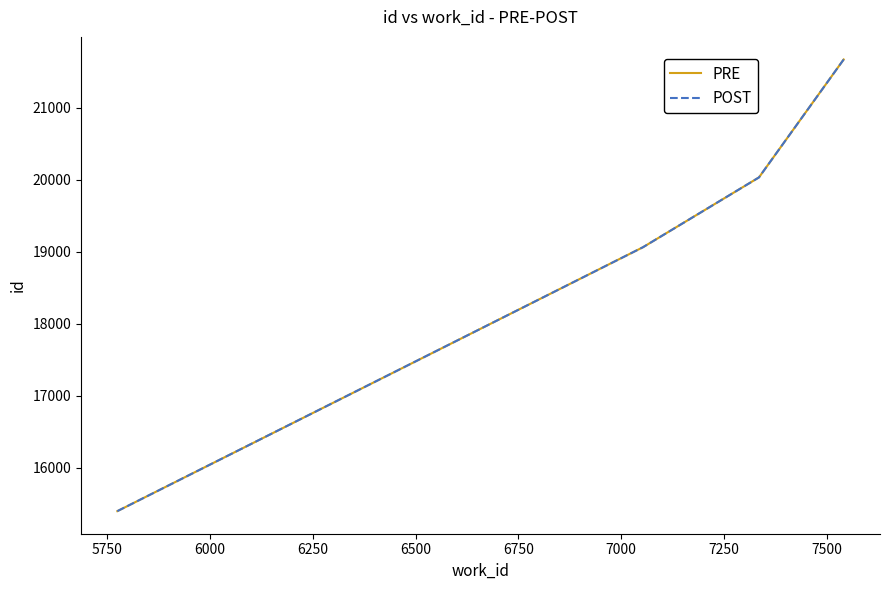

Does the chart have visible grid lines?

No